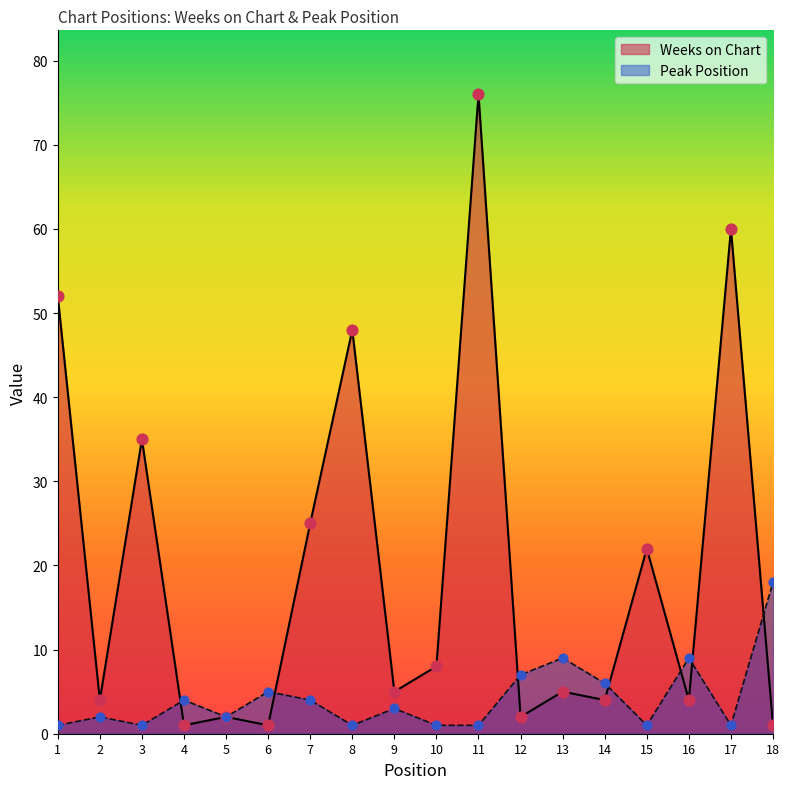

Which series has the widest spread of Y values?

Weeks on Chart